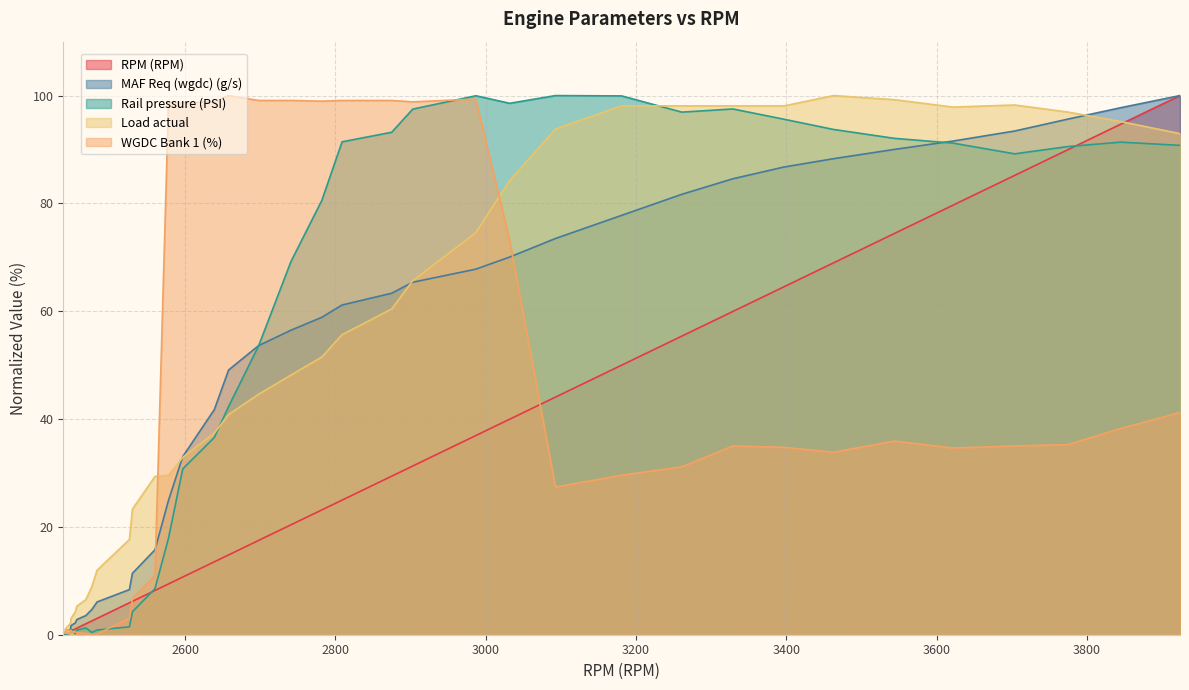

What is the label of the 39th point from the right?

2445